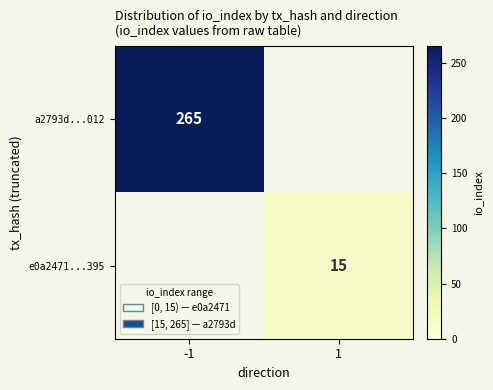

Is the value of a2793d...012 at -1 greater than the value of e0a2471...395 at 1?

Yes